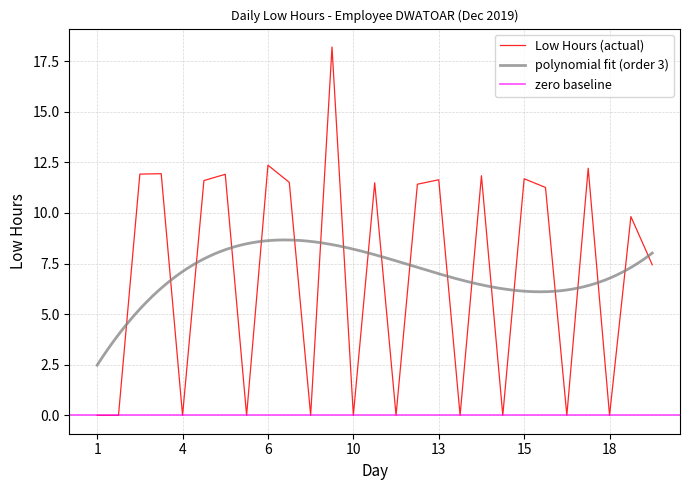

The Low Hours (actual) series shows -11.2 at 18. True or false?

False